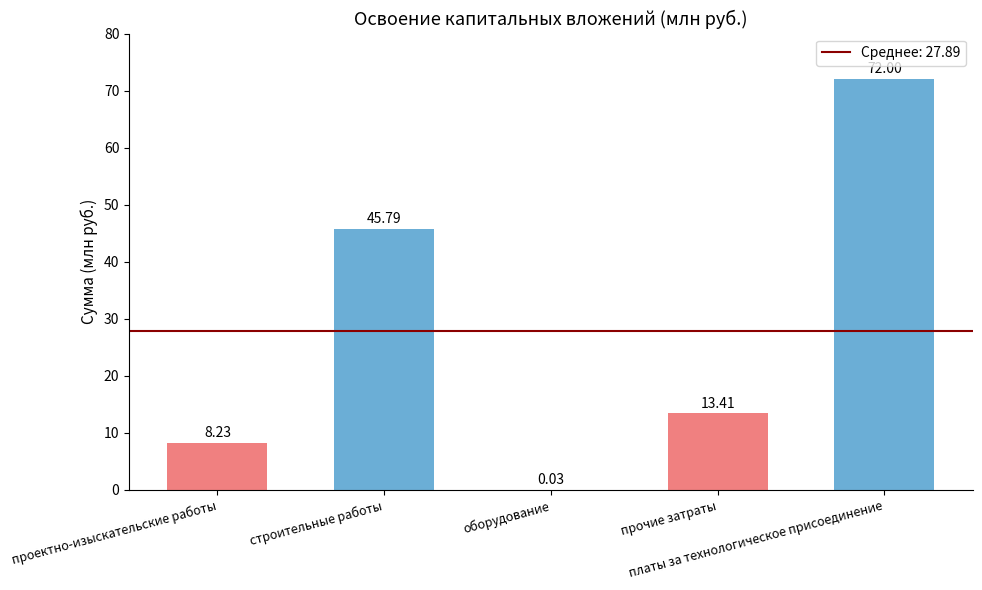

What is the sum of all values?

139.5